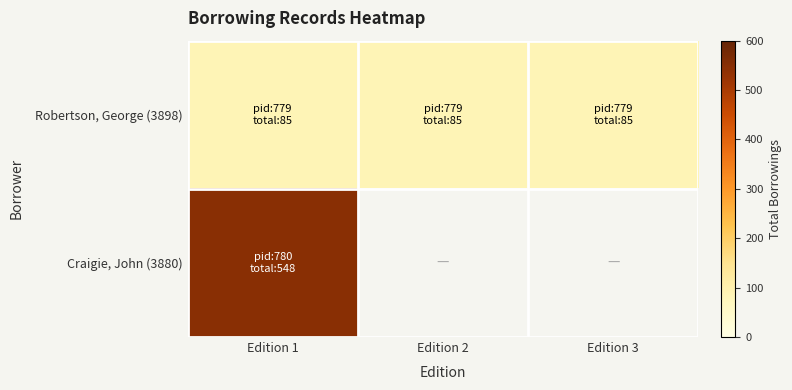

How many distinct data groups are displayed?

2